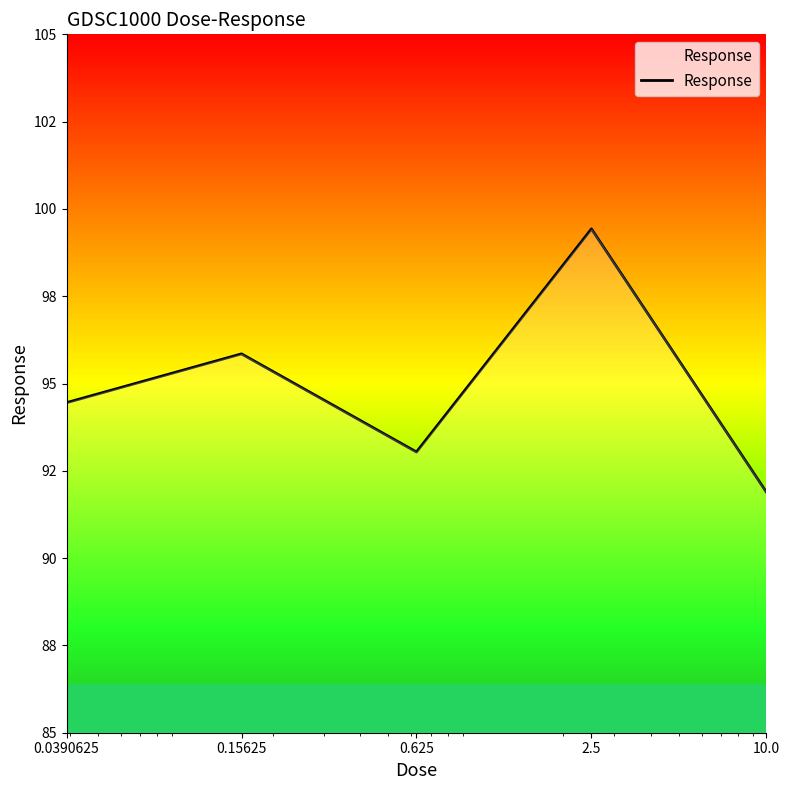

What is the sum of the values at 10.0 and 0.15625?

187.7